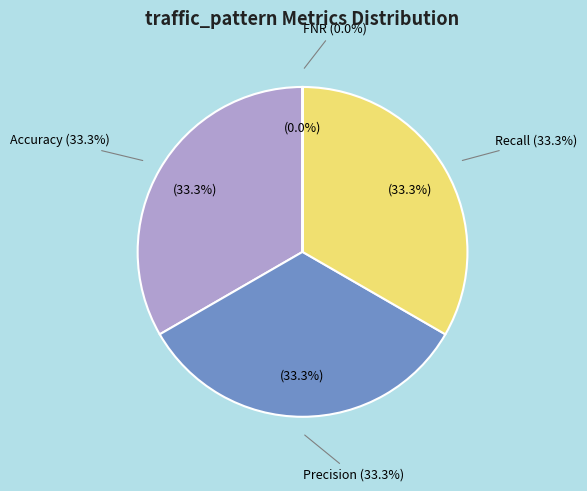

What percentage is the Precision slice, to the nearest percent?

33%